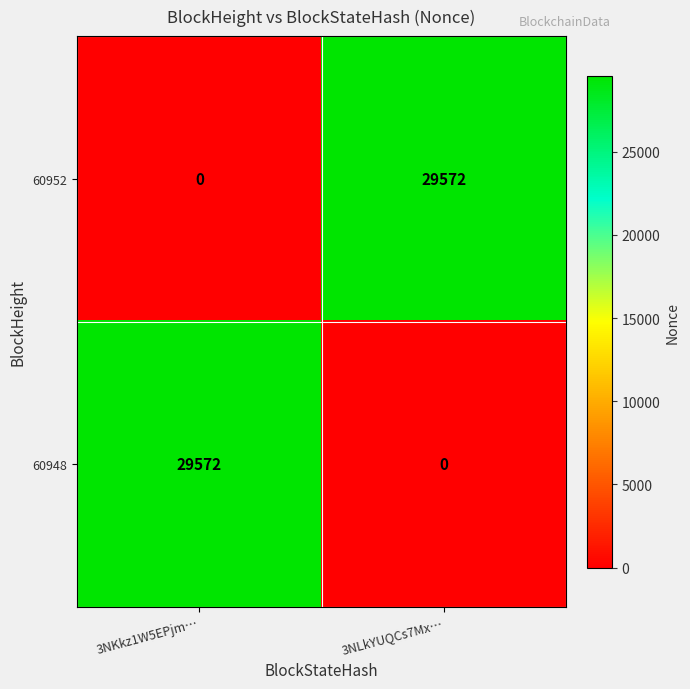

What is the total value across all series at 3NLkYUQCs7Mx…?

29572